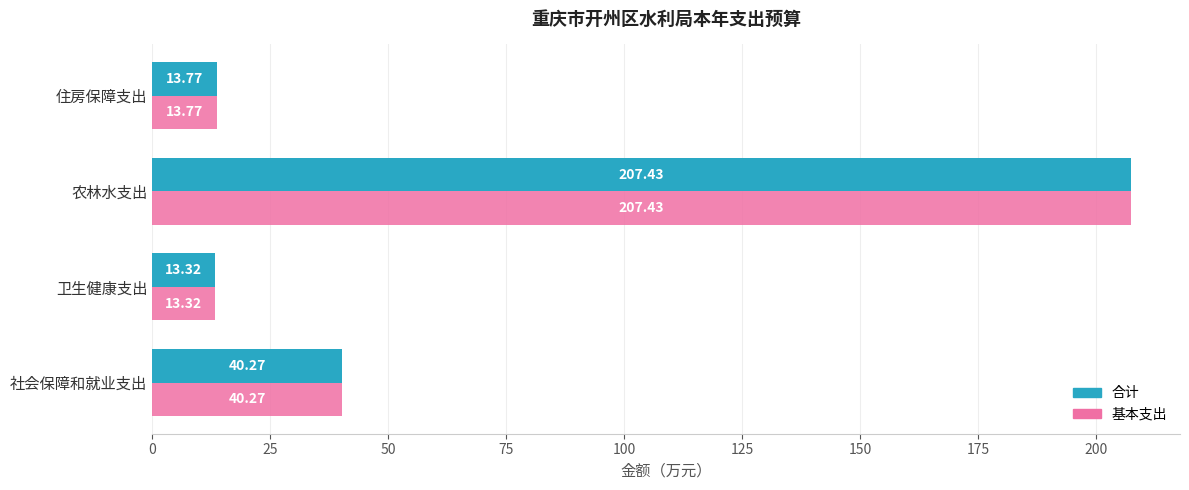

What is the difference between the maximum and minimum values in the 合计 series?

194.1